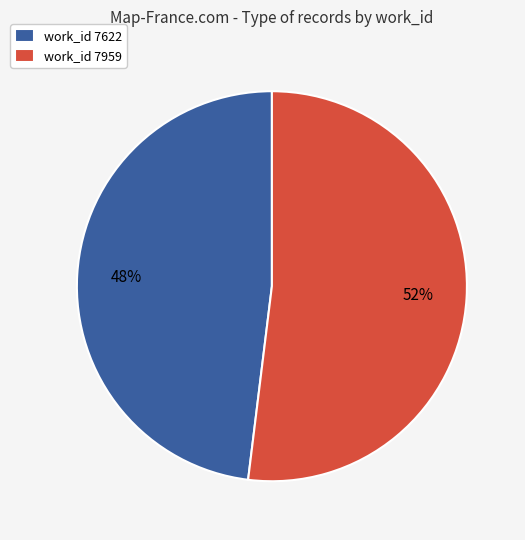

The work_id 7959 slice represents 63% of the pie. True or false?

False